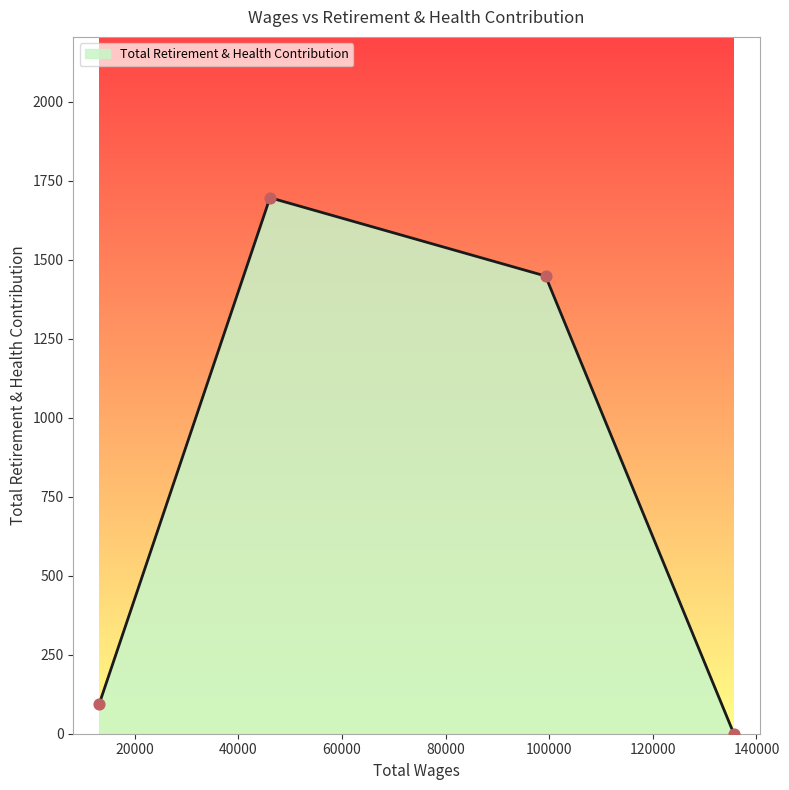

True or false: there are more than 0 points higher than both neighbors.

True